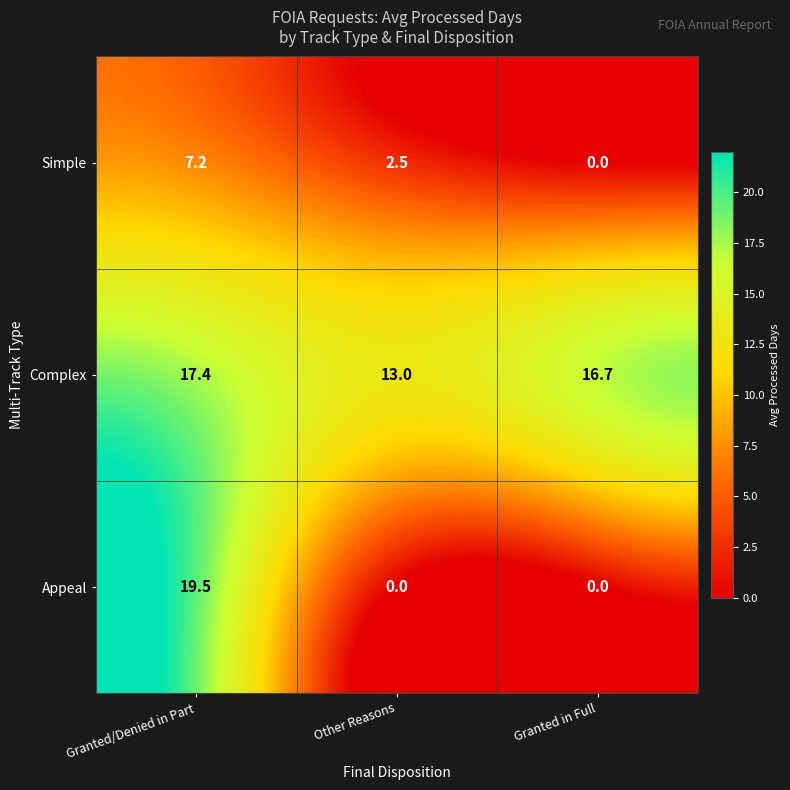

What is the difference between the maximum and second lowest values in the Appeal series?

19.5